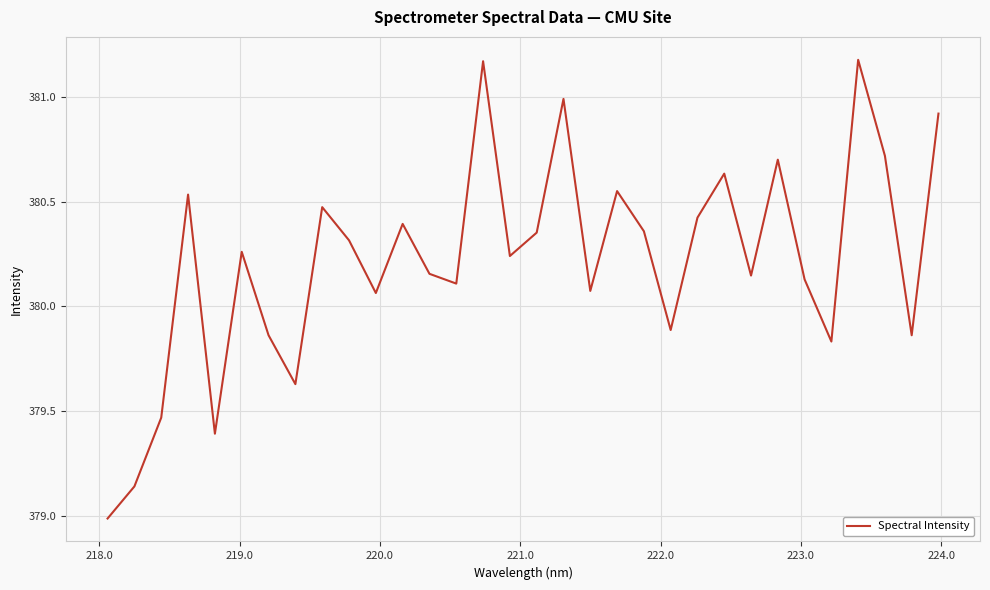

What is the smallest value displayed?

379.0